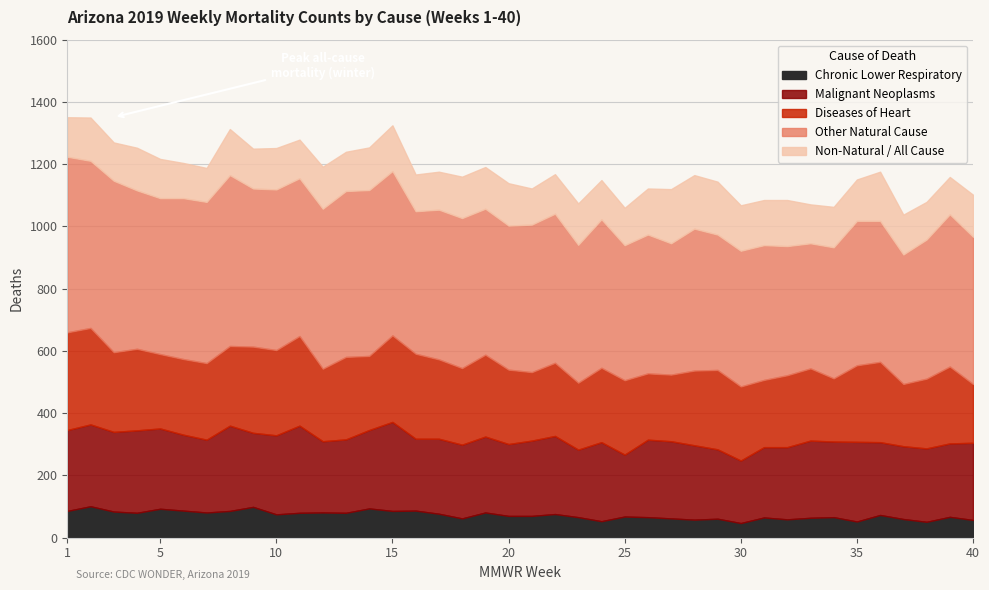

List the series in order of their peak value, lowest first.

Chronic lower respiratory, Malignant neoplasms, Diseases of Heart, Natural Cause, All Cause